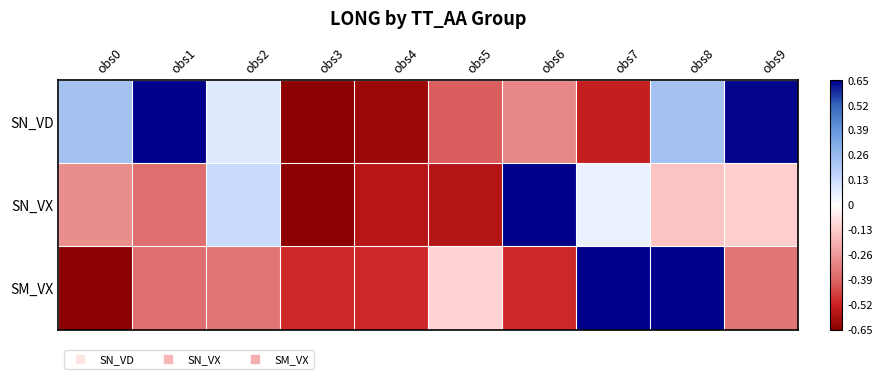

Reading left to right, extract all data points from this chart.

SN_VD: obs0=0.2	obs1=0.7	obs2=0.1	obs3=-0.7	obs4=-0.6	obs5=-0.4	obs6=-0.3	obs7=-0.5	obs8=0.2	obs9=0.6
SN_VX: obs0=-0.3	obs1=-0.4	obs2=0.1	obs3=-0.7	obs4=-0.6	obs5=-0.6	obs6=0.7	obs7=0.1	obs8=-0.1	obs9=-0.1
SM_VX: obs0=-0.7	obs1=-0.4	obs2=-0.4	obs3=-0.5	obs4=-0.5	obs5=-0.1	obs6=-0.5	obs7=0.7	obs8=0.7	obs9=-0.4